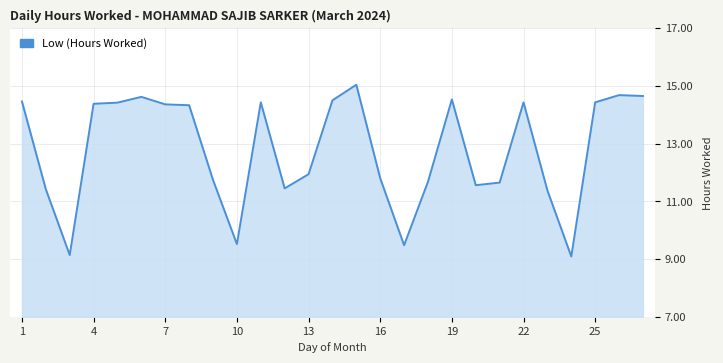

What is the maximum value shown in the chart?

15.0